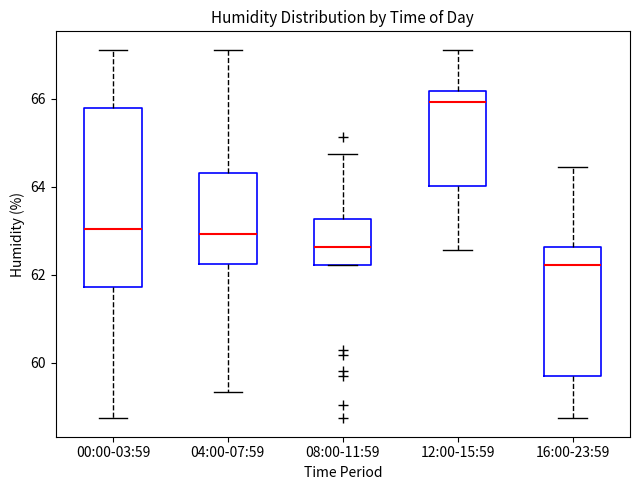

Where does the upper whisker of the box for 16:00-23:59 end on the y-axis? The values are not printed on the chart, so give them approximately, as read against the axis.

64.4